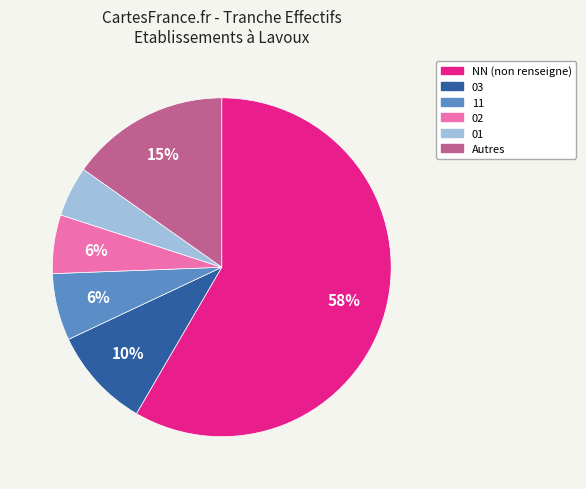

Combined, do 01 and 03 account for over 50%?

No